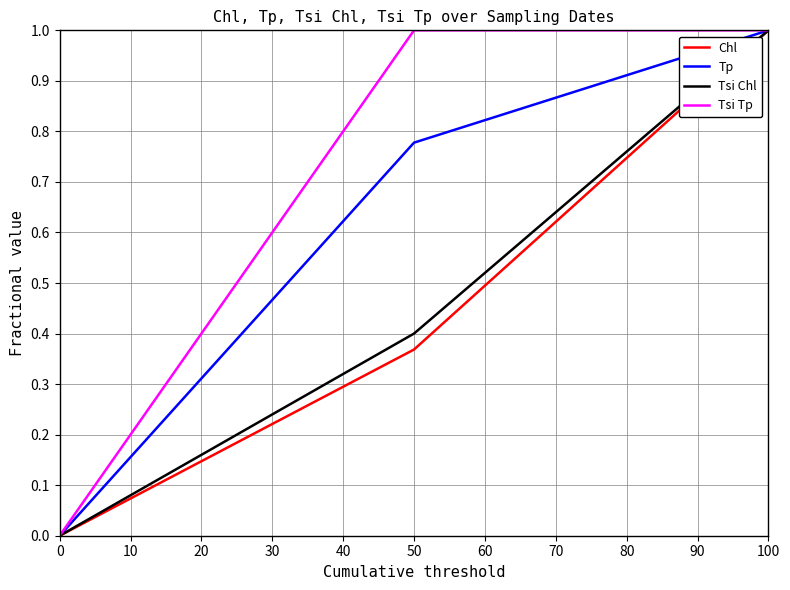

The value of Chl at 0 is 0.5. True or false?

False